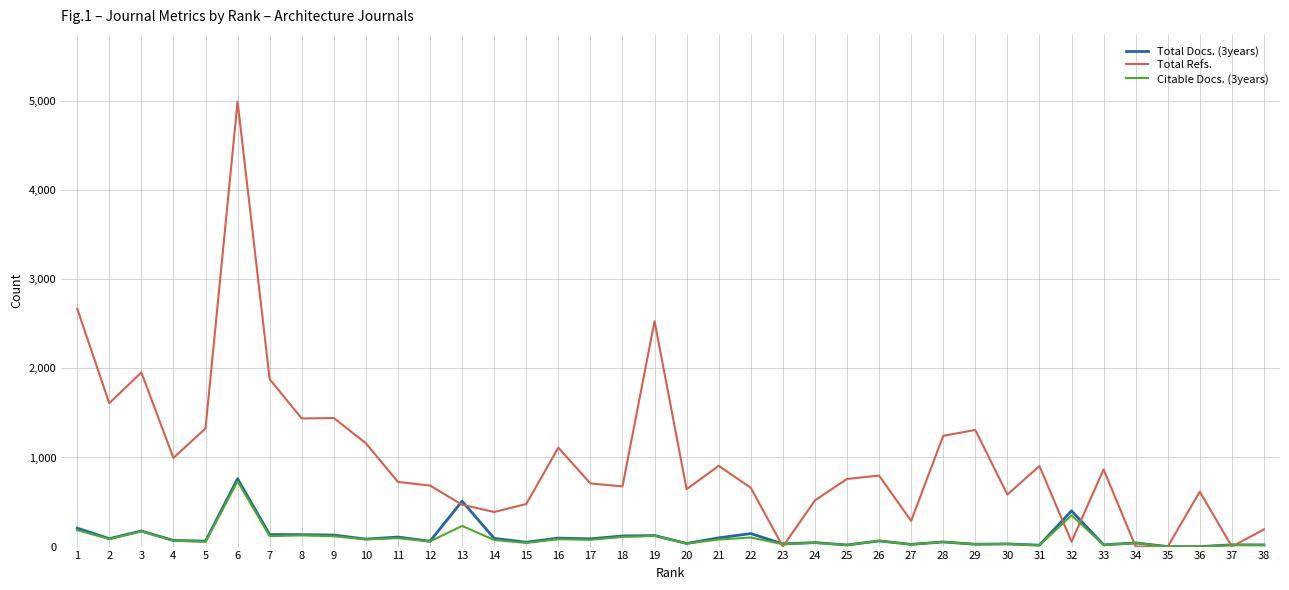

Is the value of Total Refs. at 15 greater than the value of Citable Docs. (3years) at 35?

Yes